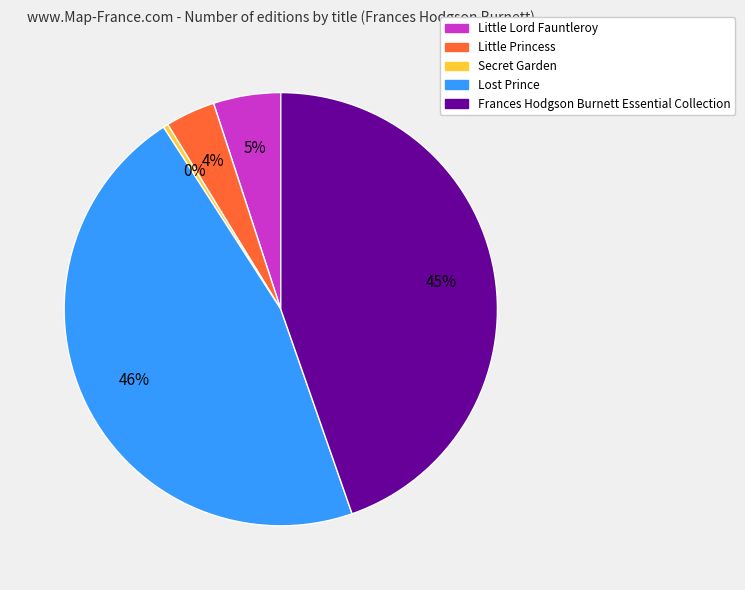

To the nearest percent, what is the combined percentage of Little Princess and Secret Garden?

4%